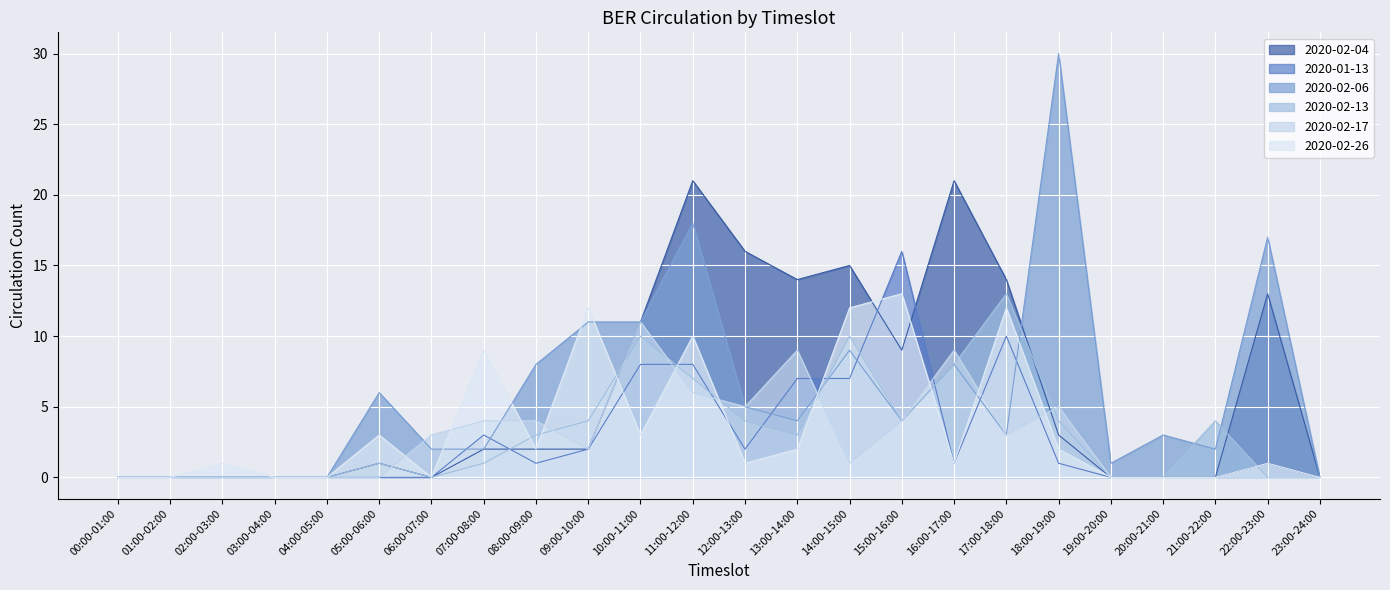

The value of 2020-02-13 at 15:00-16:00 is 2. True or false?

False